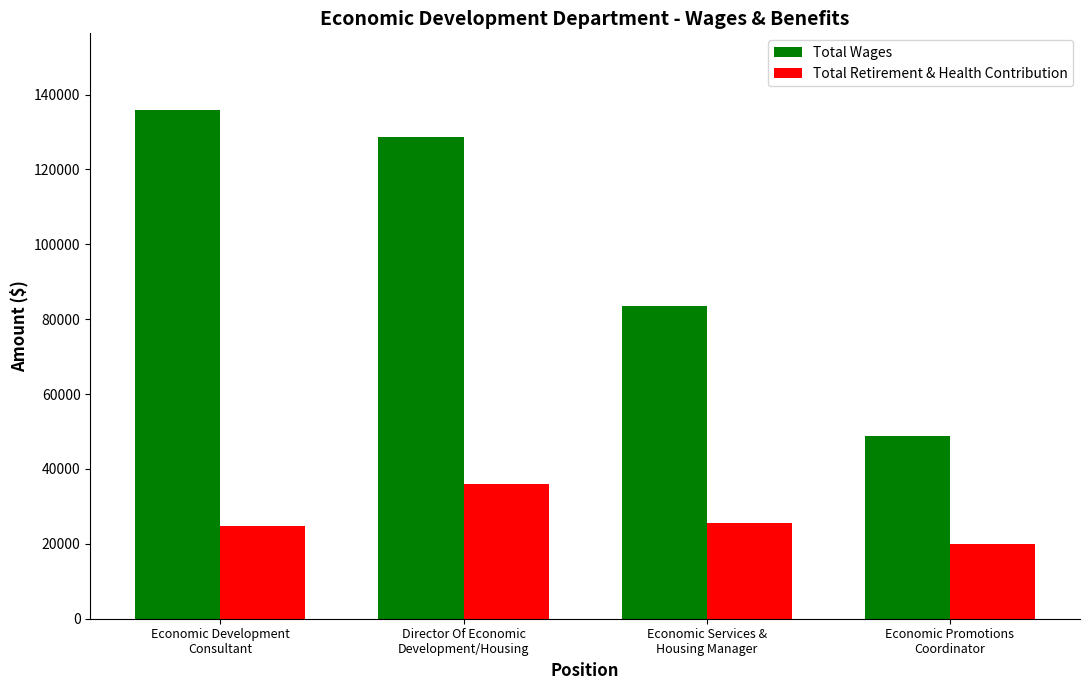

What position from the left is Economic Services &
Housing Manager?

3